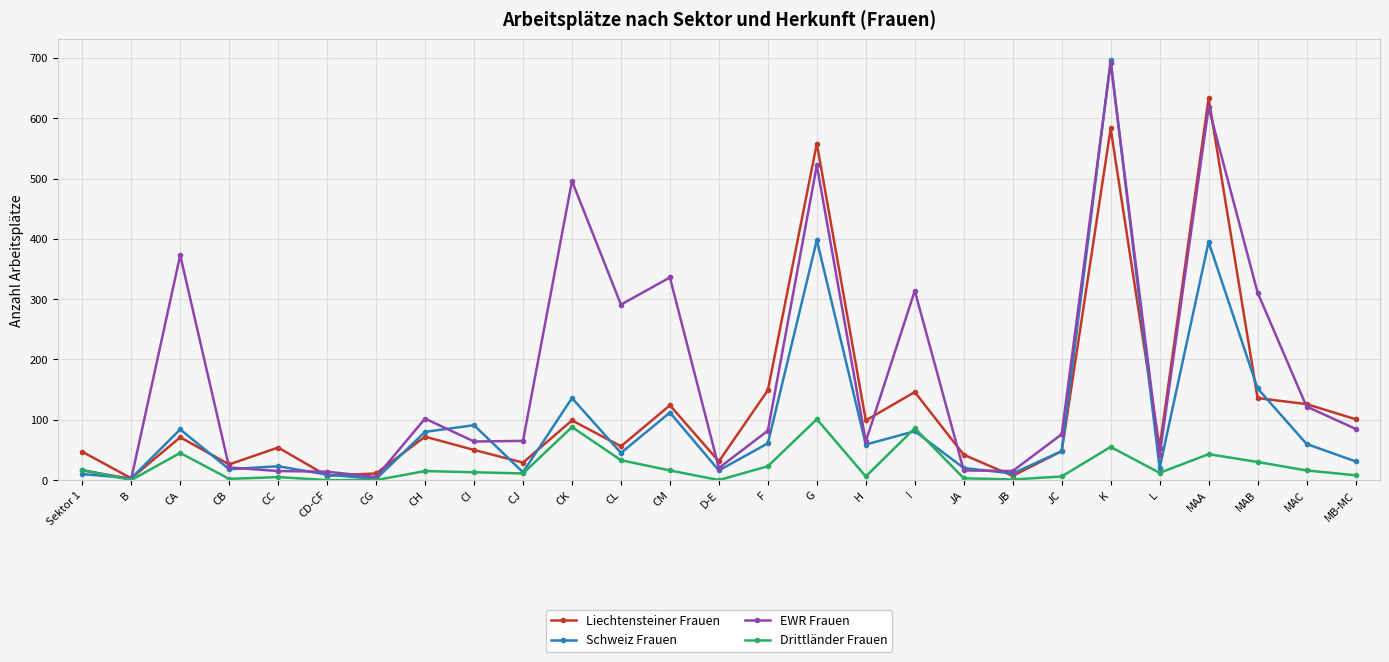

At how many categories does at least one series exceed 695?

1